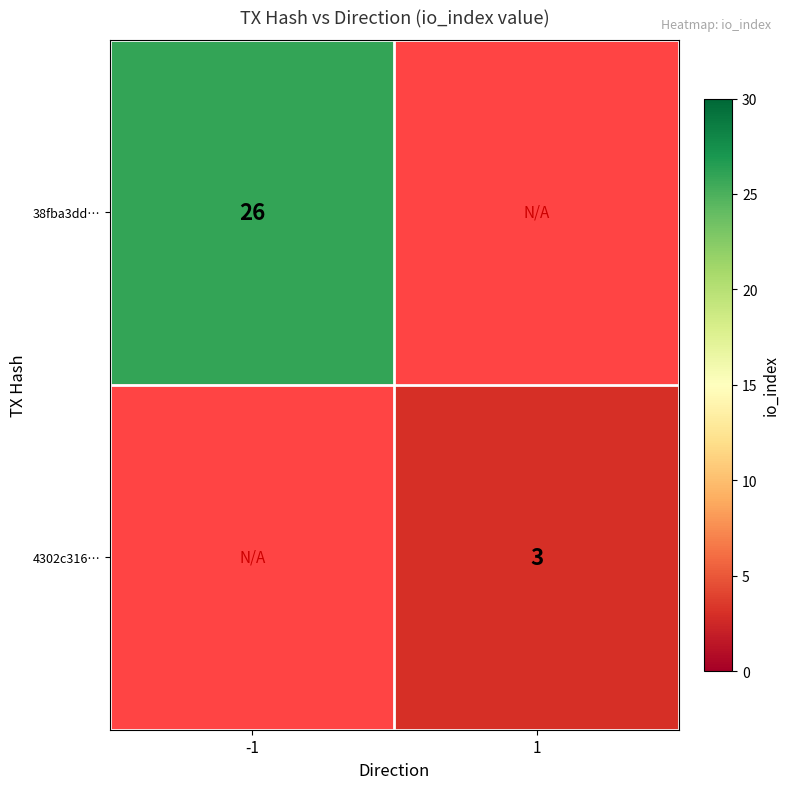

The value of 4302c316… at 1 is 4.2. True or false?

False